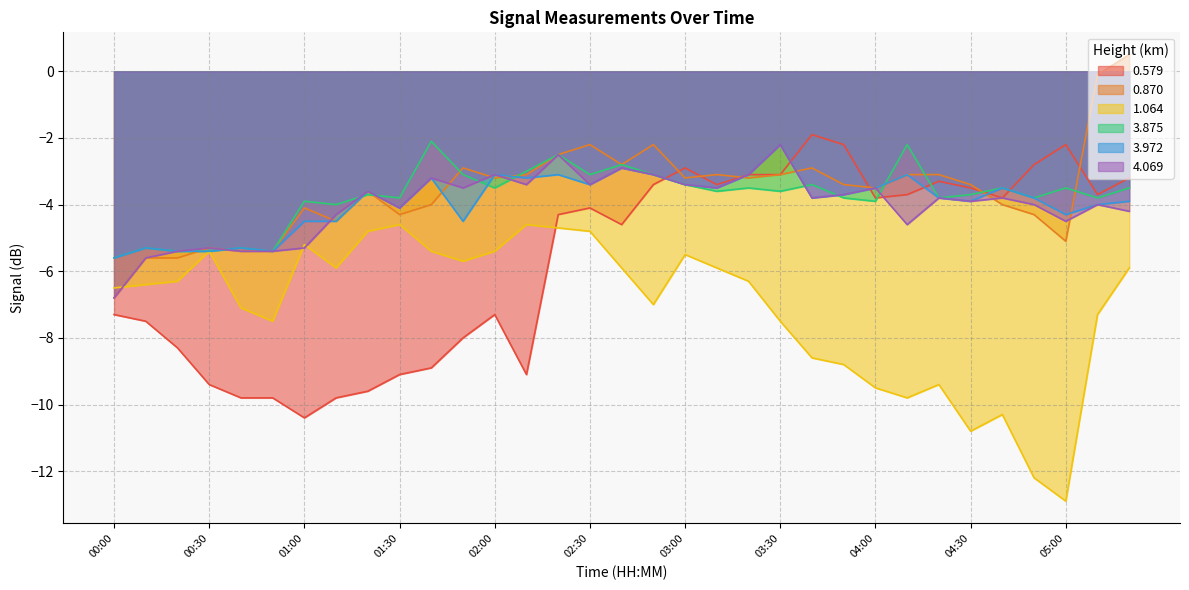

Which series has the widest spread of values?

0.579